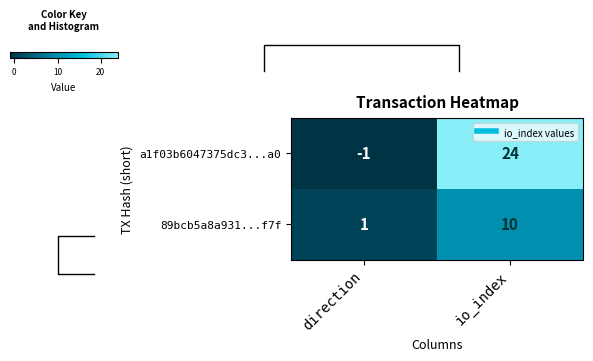

True or false: 89bcb5a8a931...f7f has a value of 10 at io_index.

True